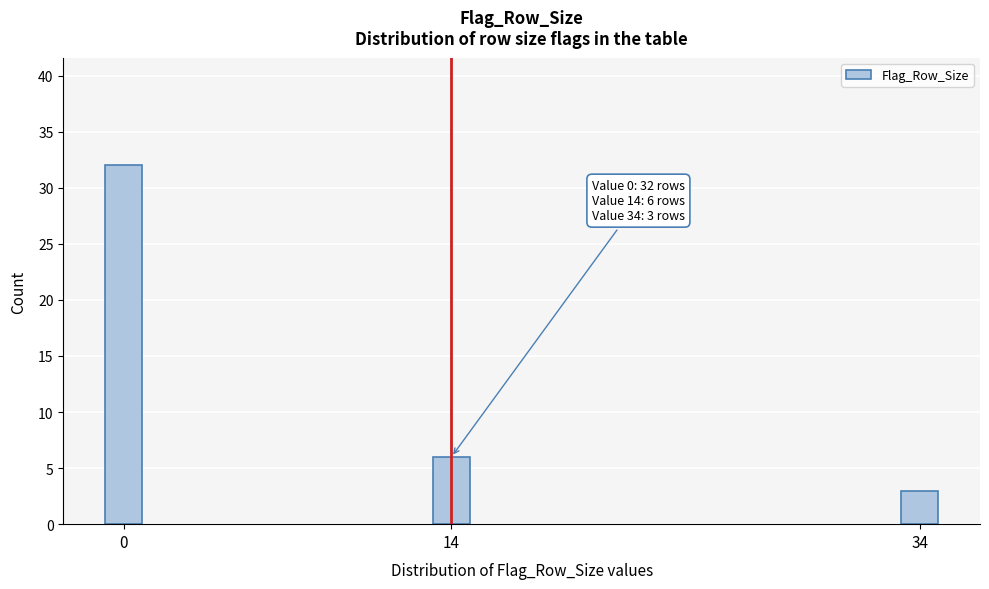

Reading right to left, list all the values displayed in this chart.

3	6	32